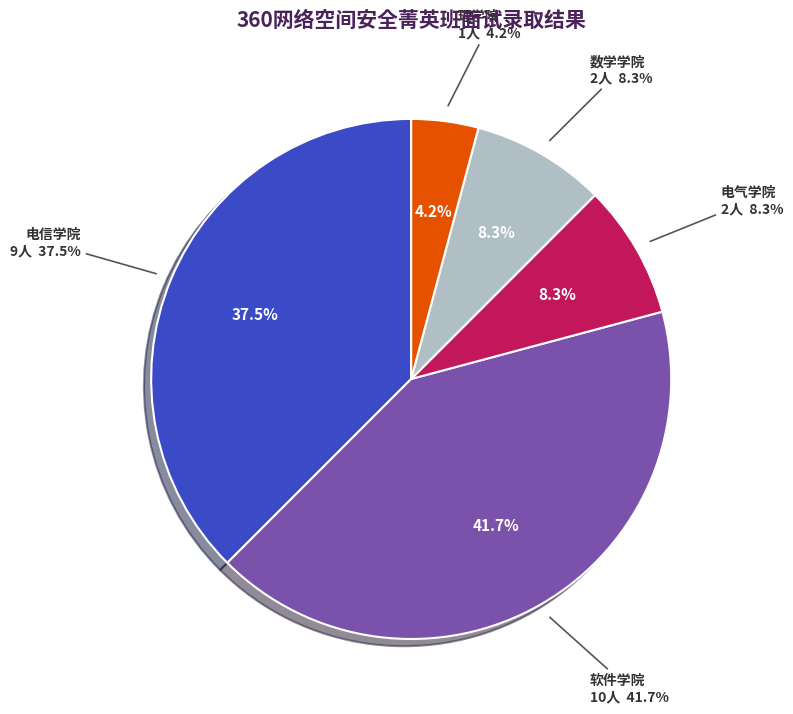

Approximately how many times larger is the value at 理学院 compared to 软件学院?

0.1